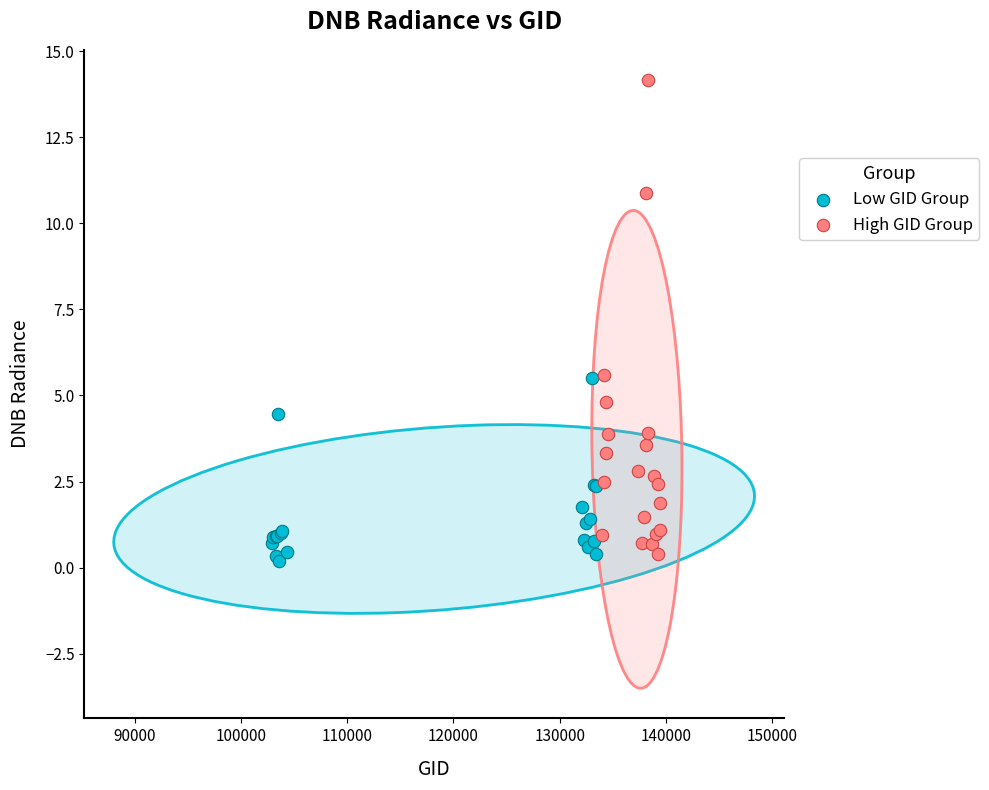

Which series has the largest Y range (max minus min)?

High GID Group